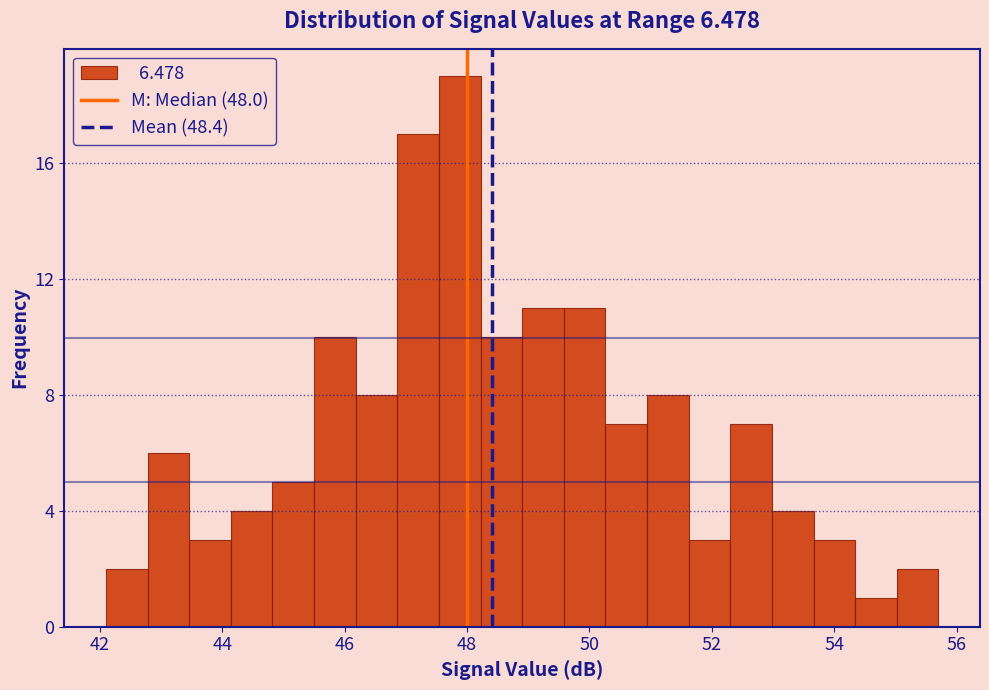

Around what value on the x-axis is the tallest bar? Give the approximate position of its centre, as read against the axis.

47.8